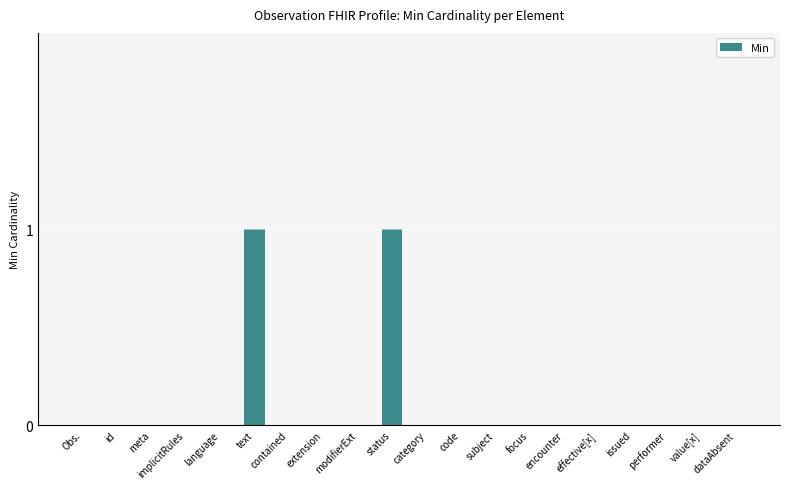

Is it true that the value at id is 0?

True